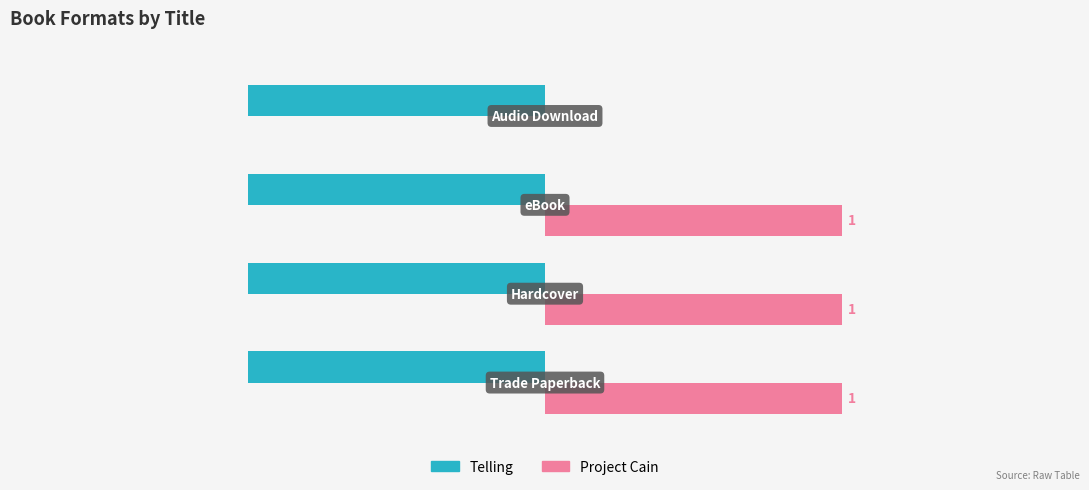

Which series has the largest total across all categories?

Project Cain